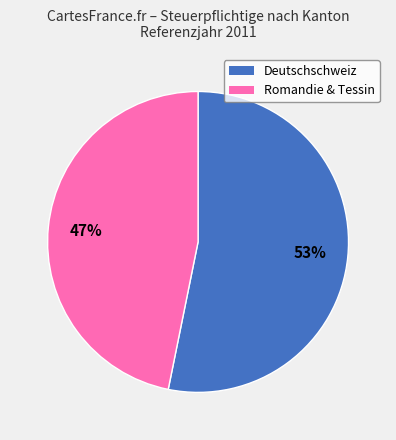

To the nearest percent, what is the difference between the largest and smallest slice percentages?

6%